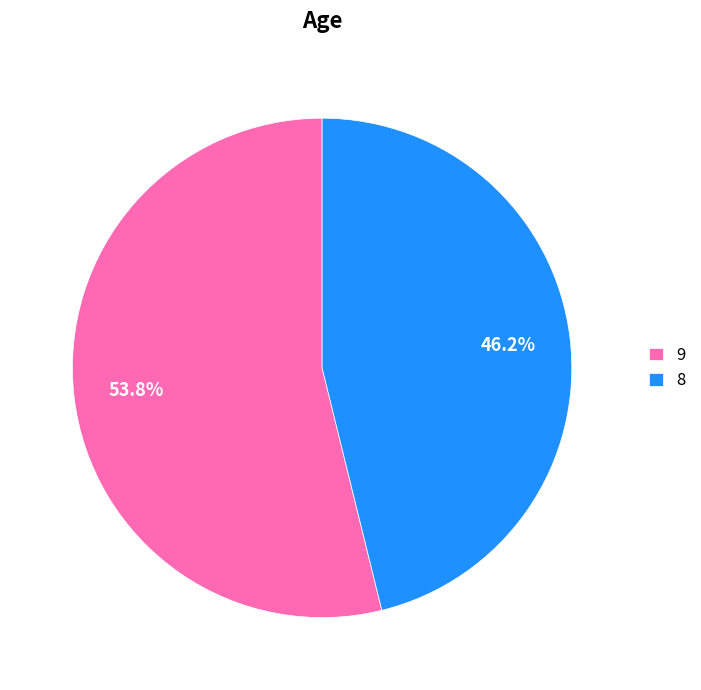

The 8 slice represents 58% of the pie. True or false?

False